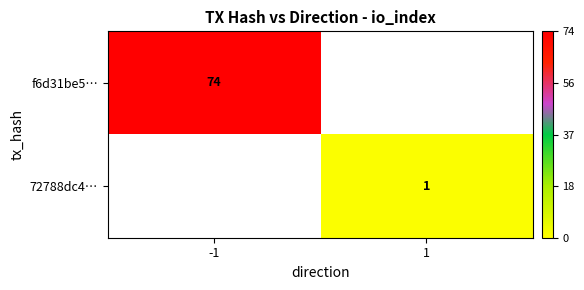

At which category does the chart reach its peak across all series?

-1